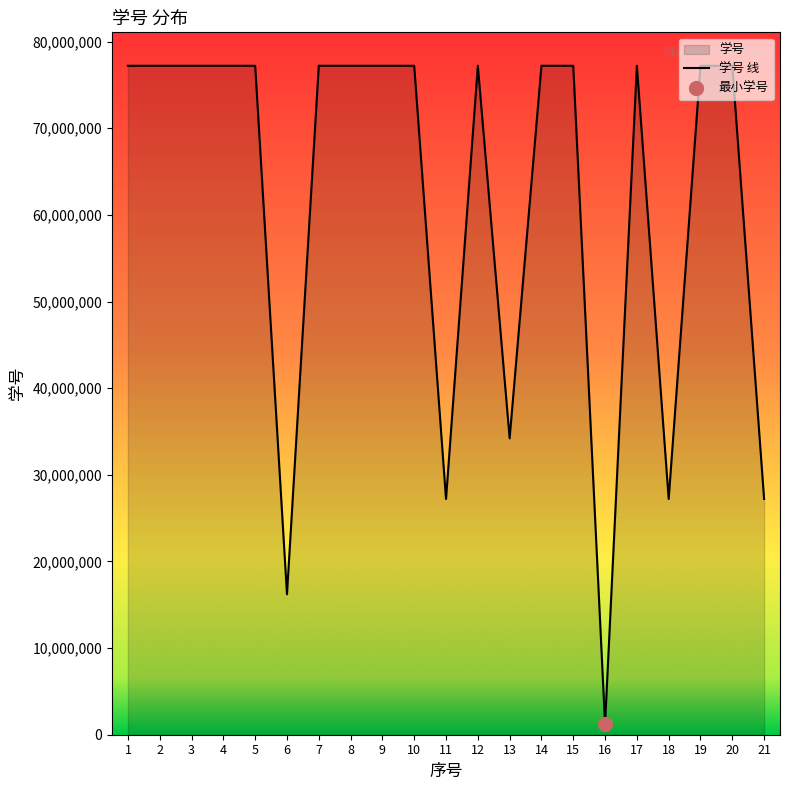

What is the difference between the second highest and minimum values?

76000116